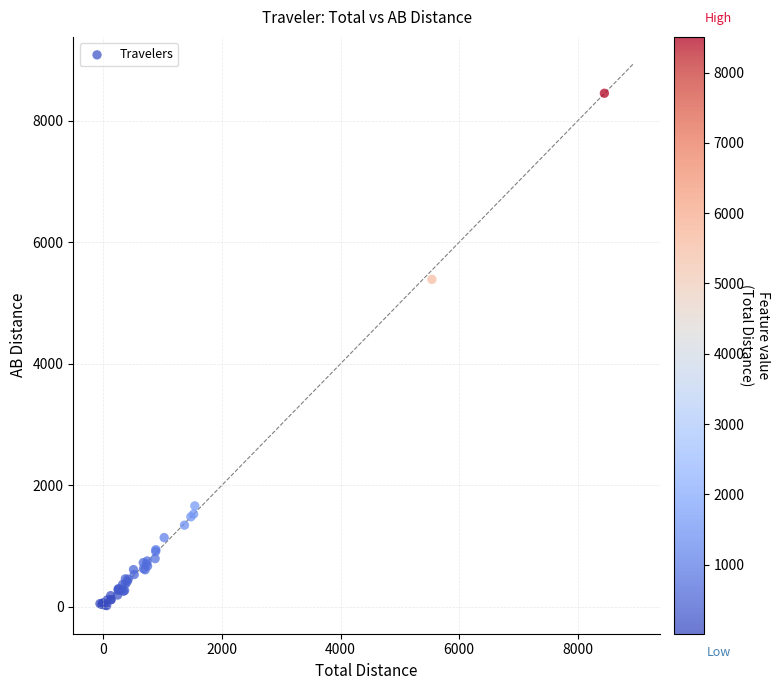

What Y value in the scatter plot is closest to 4233?

5387.4